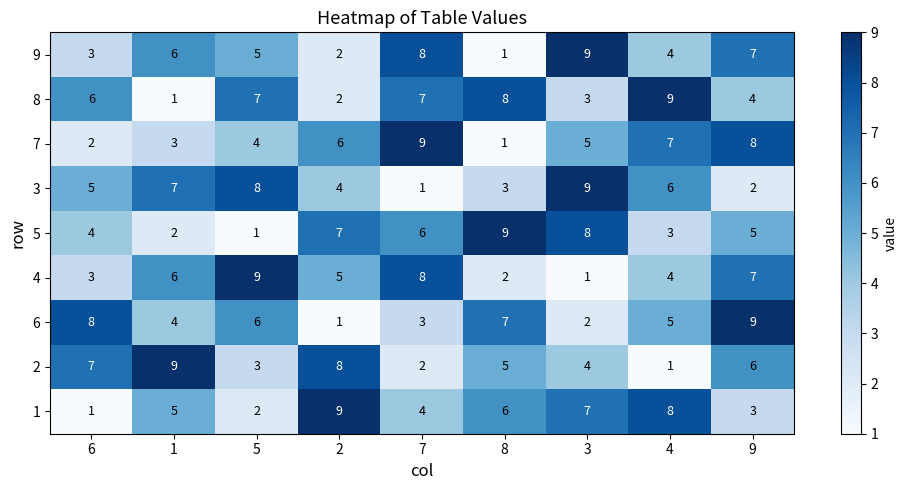

Which series has the largest total across all categories?

8